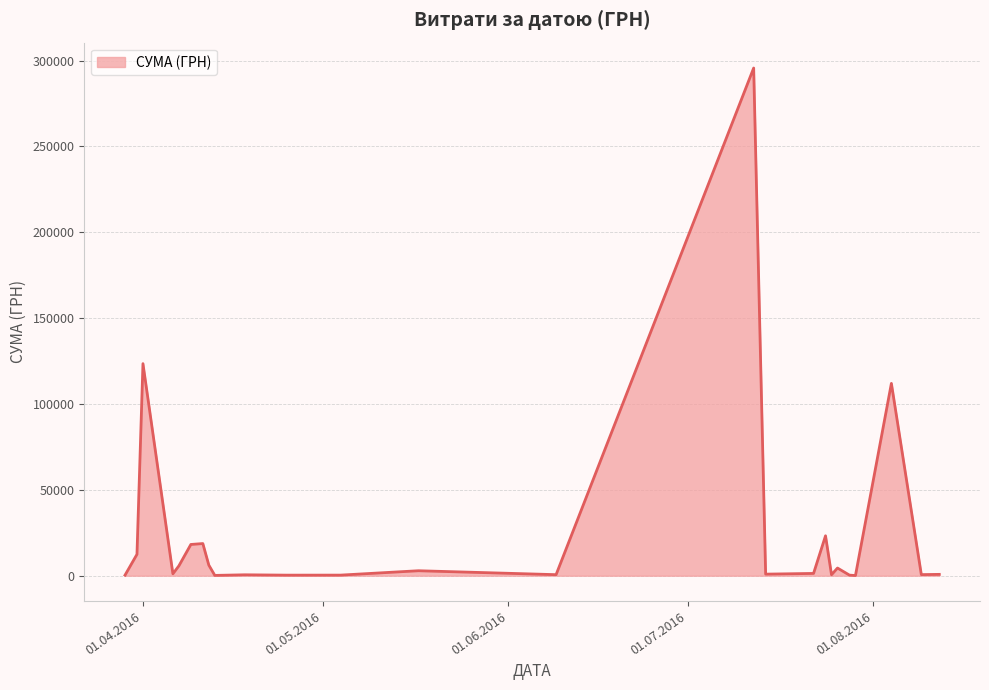

What is the difference between the maximum and second lowest values?

295464.7